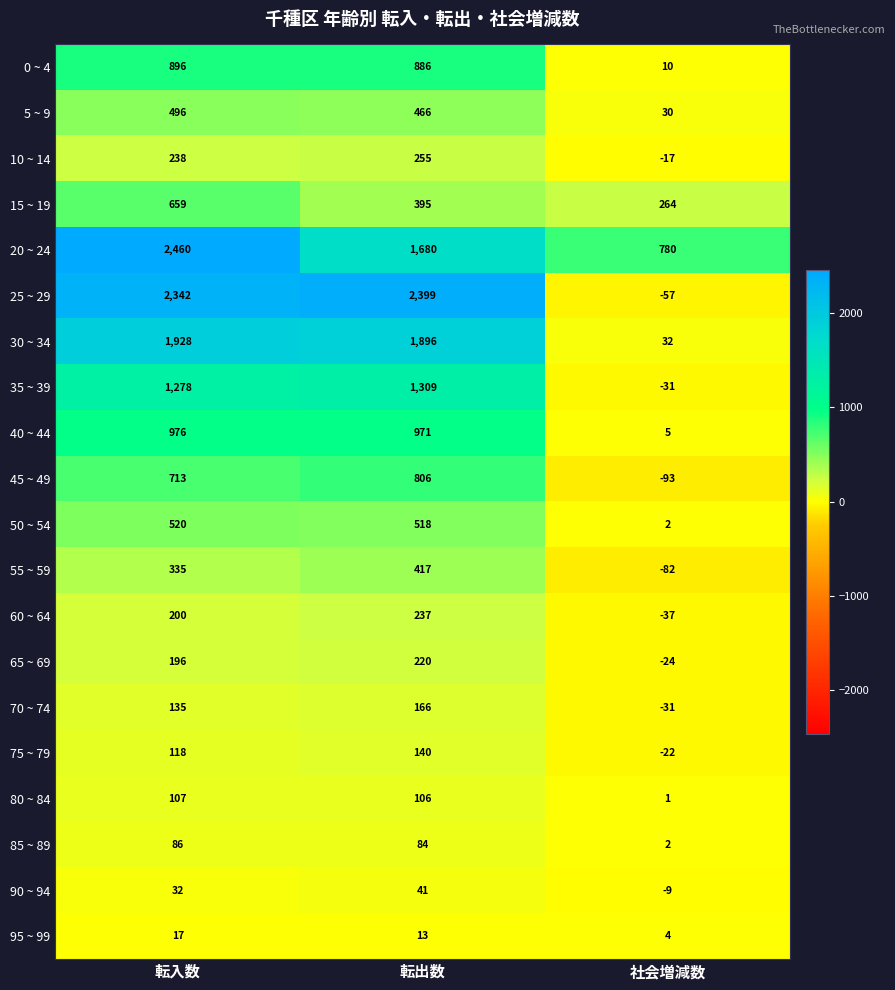

Which series changed the most between 転入数 and 転出数?

20 ~ 24